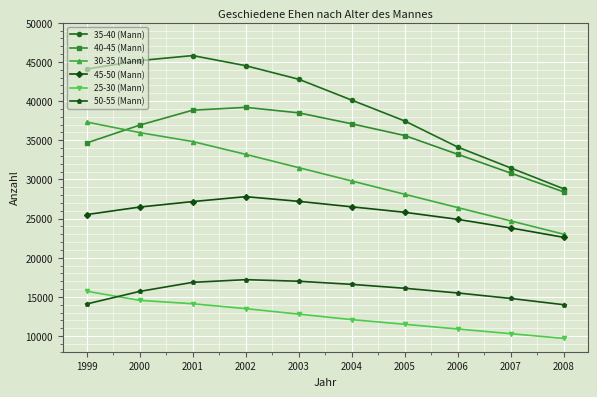

What is the spread (max minus min) of values at 2003?

29989